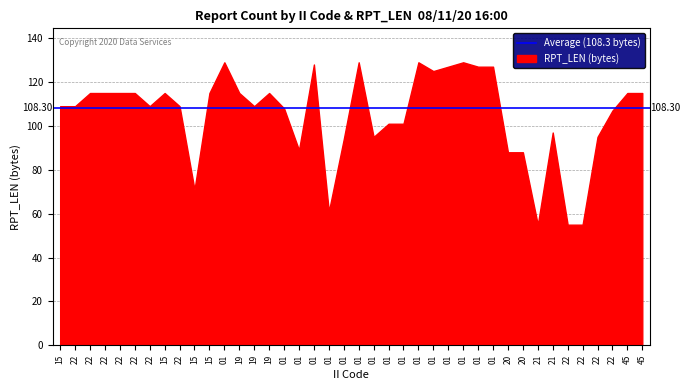

What is the sum of all values?

4205